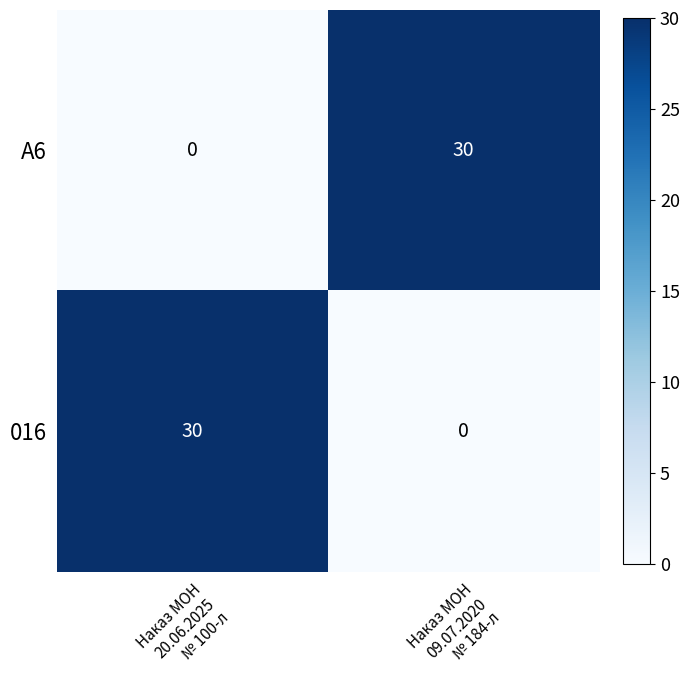

Which has a higher value, Наказ МОН
20.06.2025
№ 100-л or Наказ МОН
09.07.2020
№ 184-л?

Наказ МОН
09.07.2020
№ 184-л